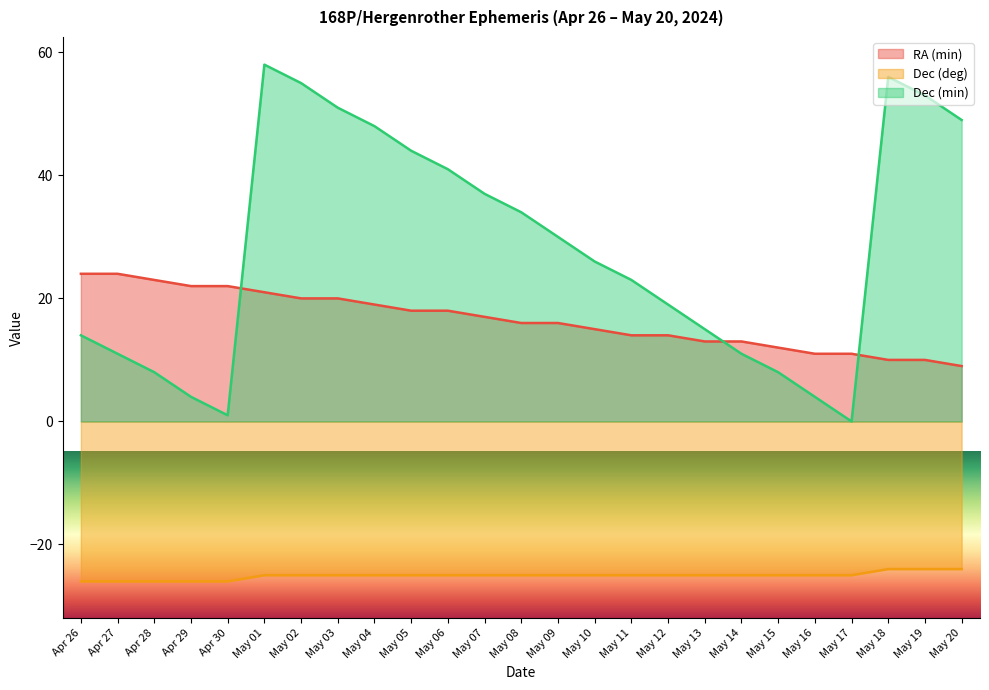

What is the value of the Dec (min) point at the 18th from the left?

15